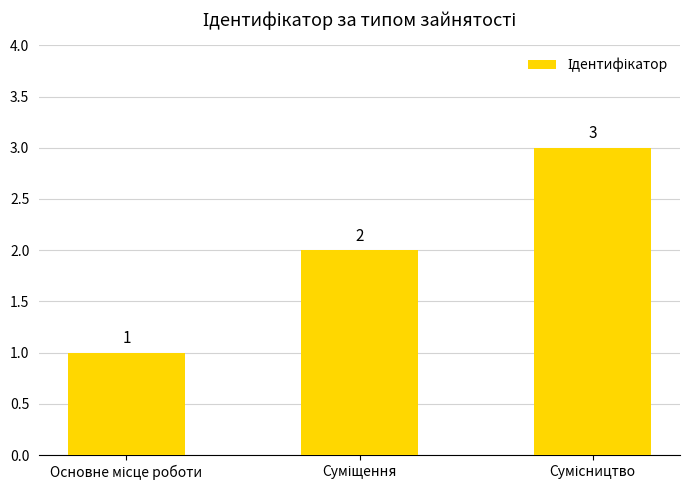

Count the number of categories in the chart.

3